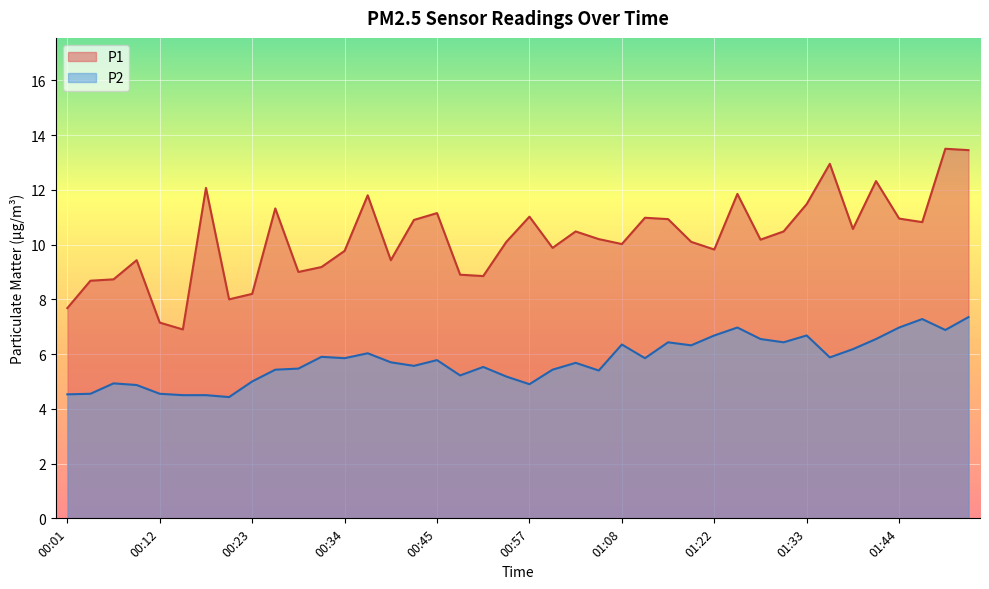

Which series has the widest spread of values?

P1